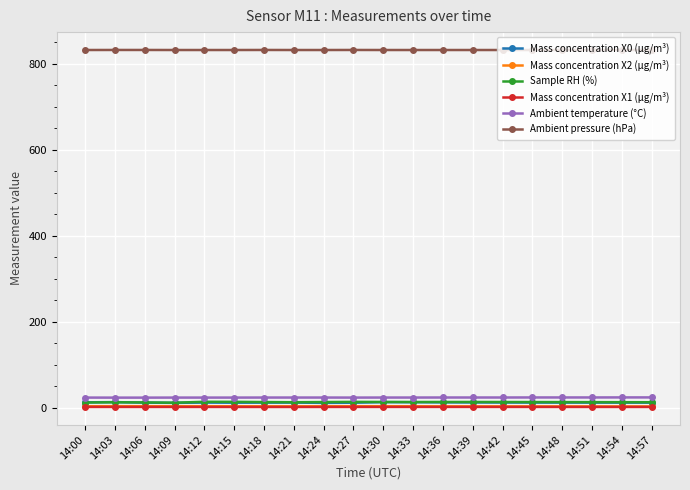

True or false: Mass concentration X1 (μg/m³) and Ambient pressure (hPa) intersect in this chart.

False